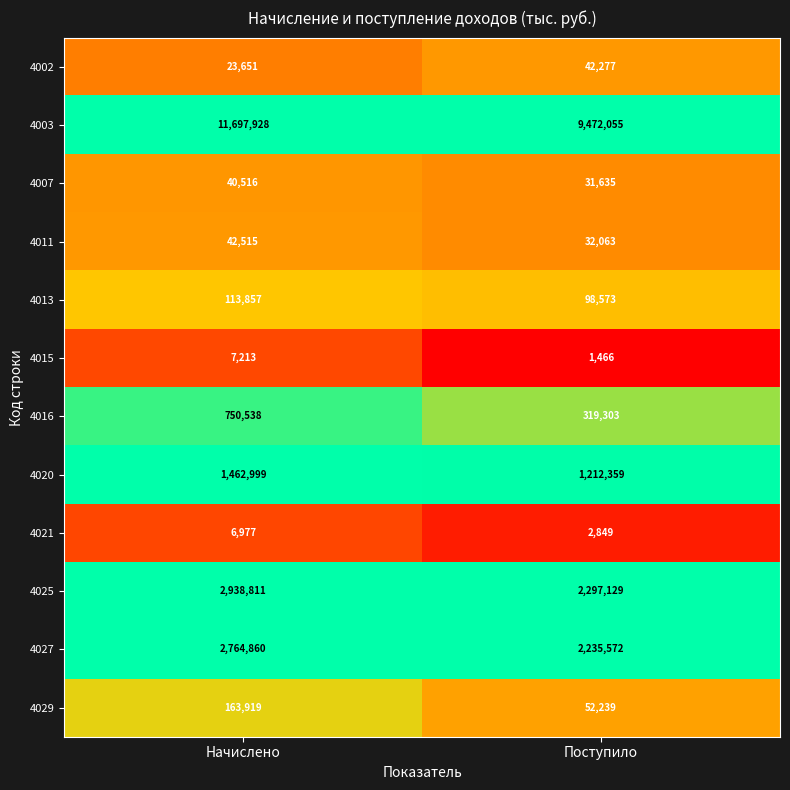

What is the sum of the 4013 values at Начислено and Поступило?

212430